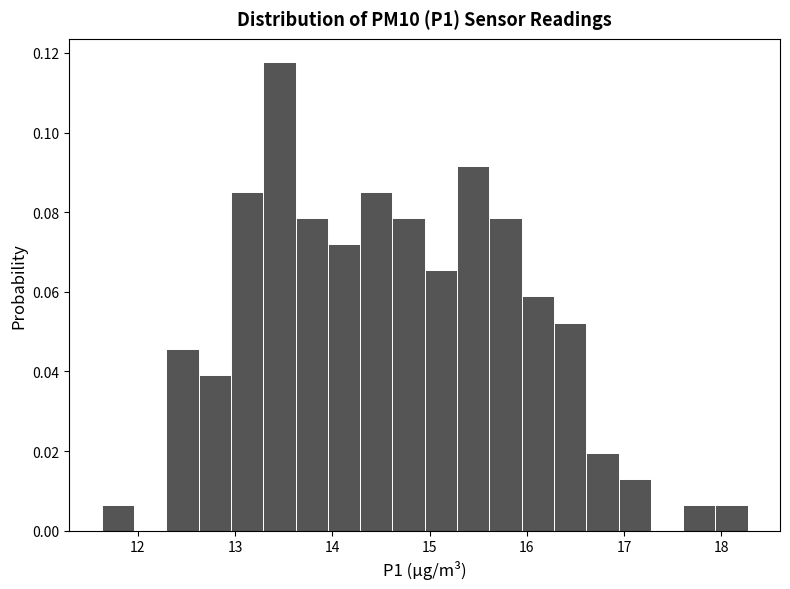

Read against the x-axis, roughly where is the centre of the tallest bar?

13.5